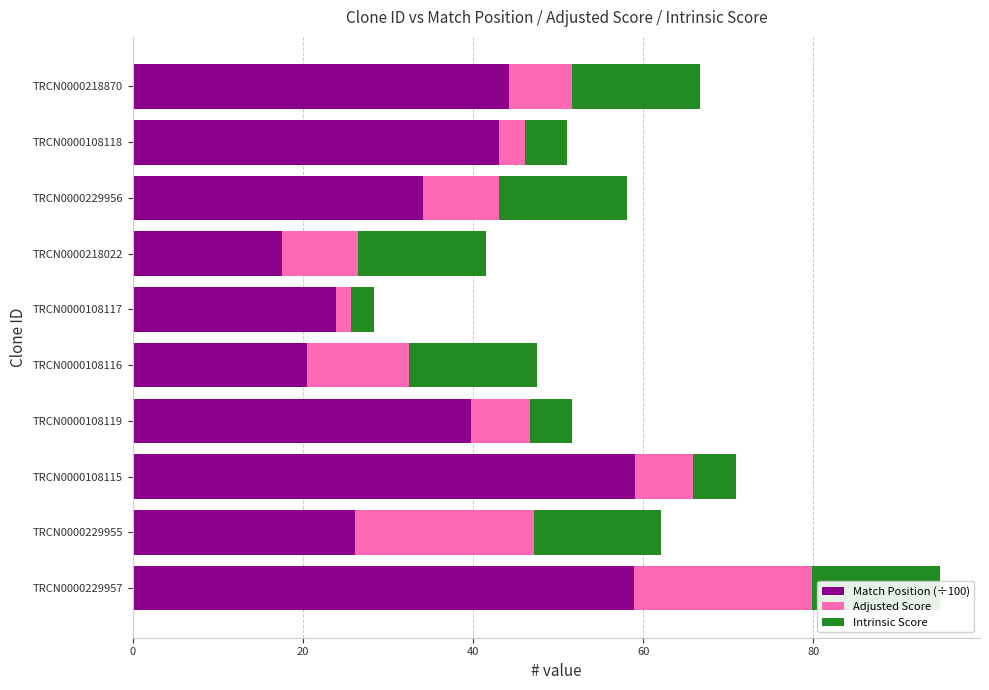

Is the value of Intrinsic Score at TRCN0000108119 greater than the value of Match Position (÷100) at TRCN0000229956?

No